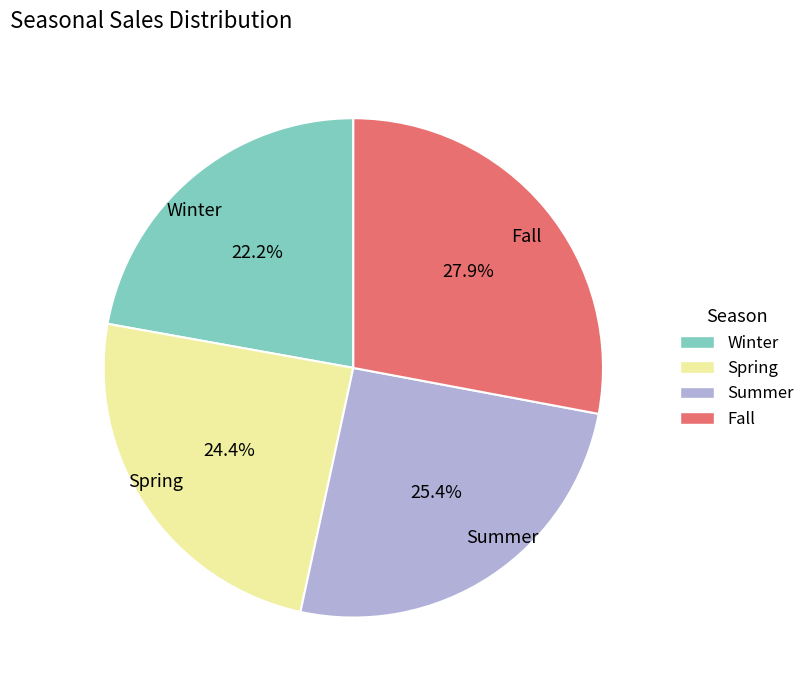

Combined, what portion of the pie is Fall and Summer?

53.4%